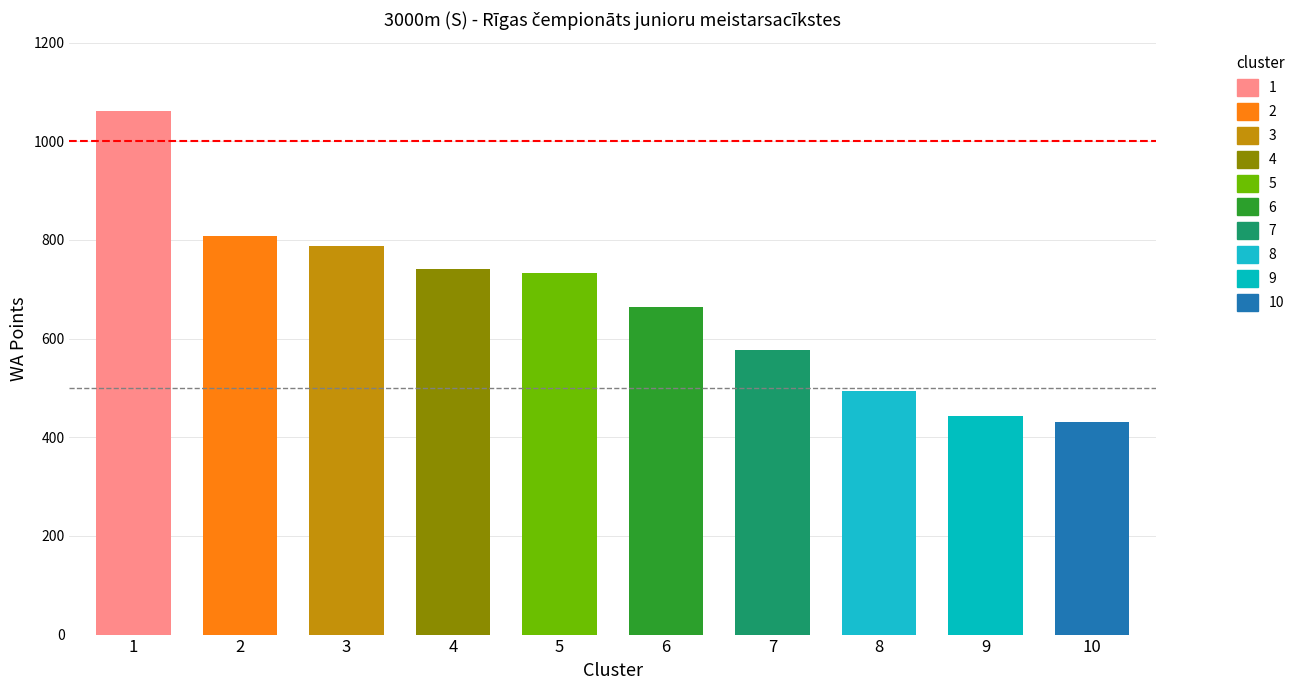

Reading left to right, transcribe all the data shown in this chart.

1061	808	788	742	732	663	576	493	443	430